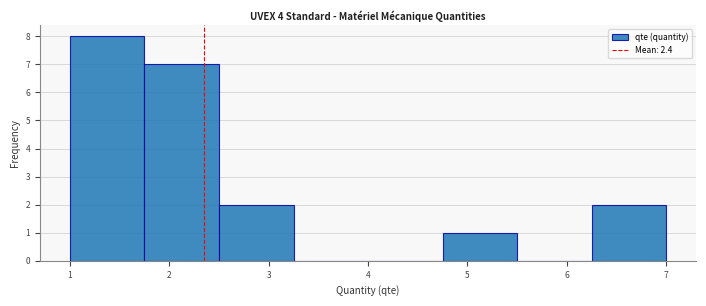

Which range on the x-axis has the tallest bar?

1.00 to 1.75